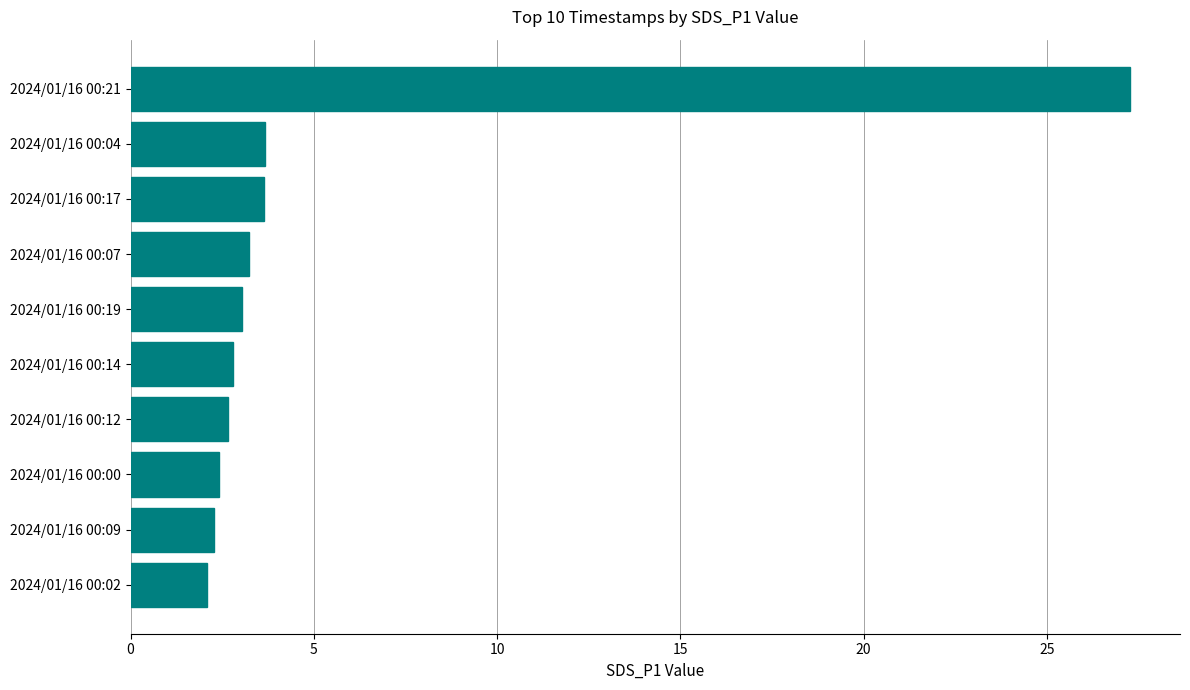

The value at 2024/01/16 00:02 is 2.1. True or false?

True